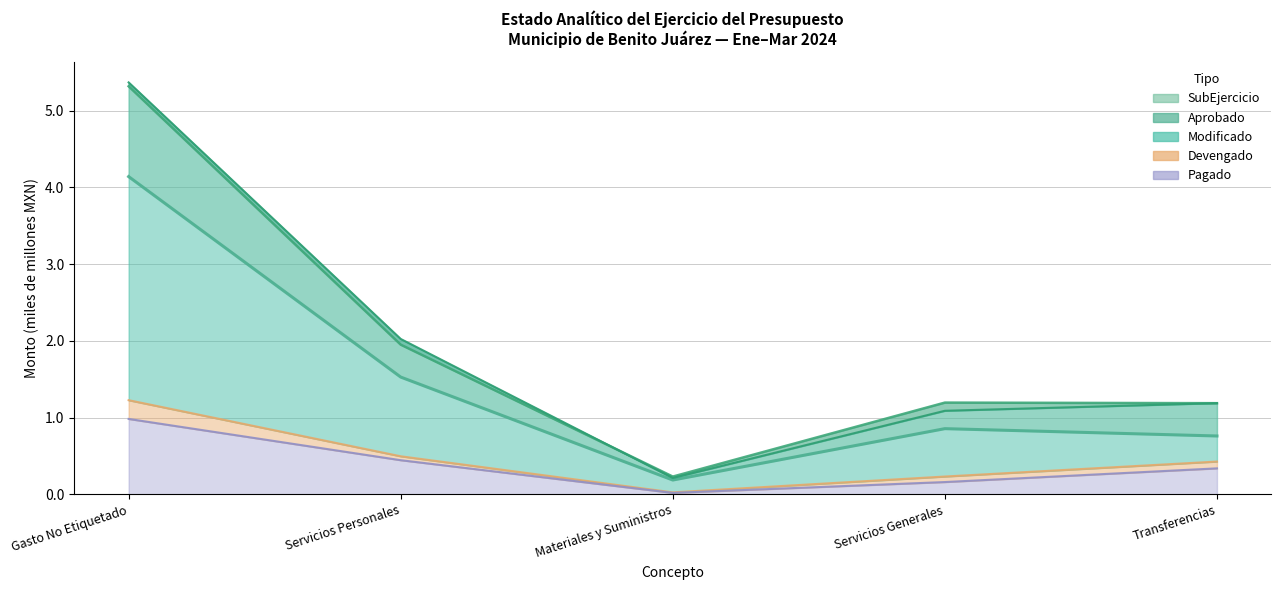

What is the lowest value of the SubEjercicio series?

0.2